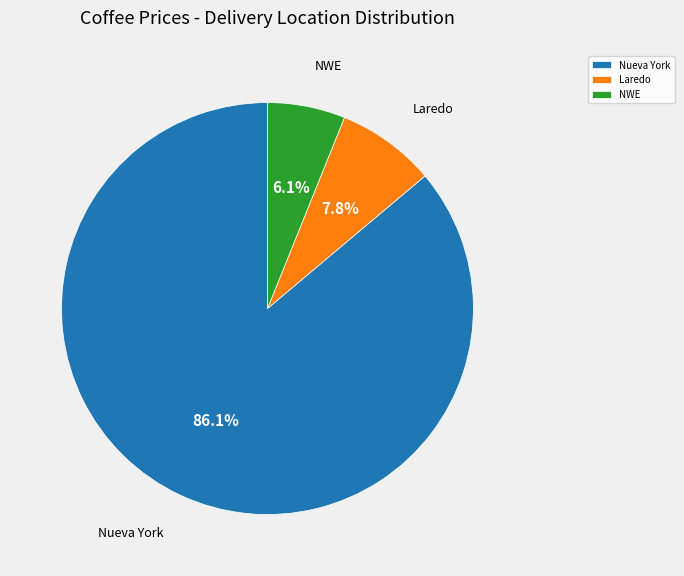

What is the total percentage of Nueva York and NWE?

92.2%